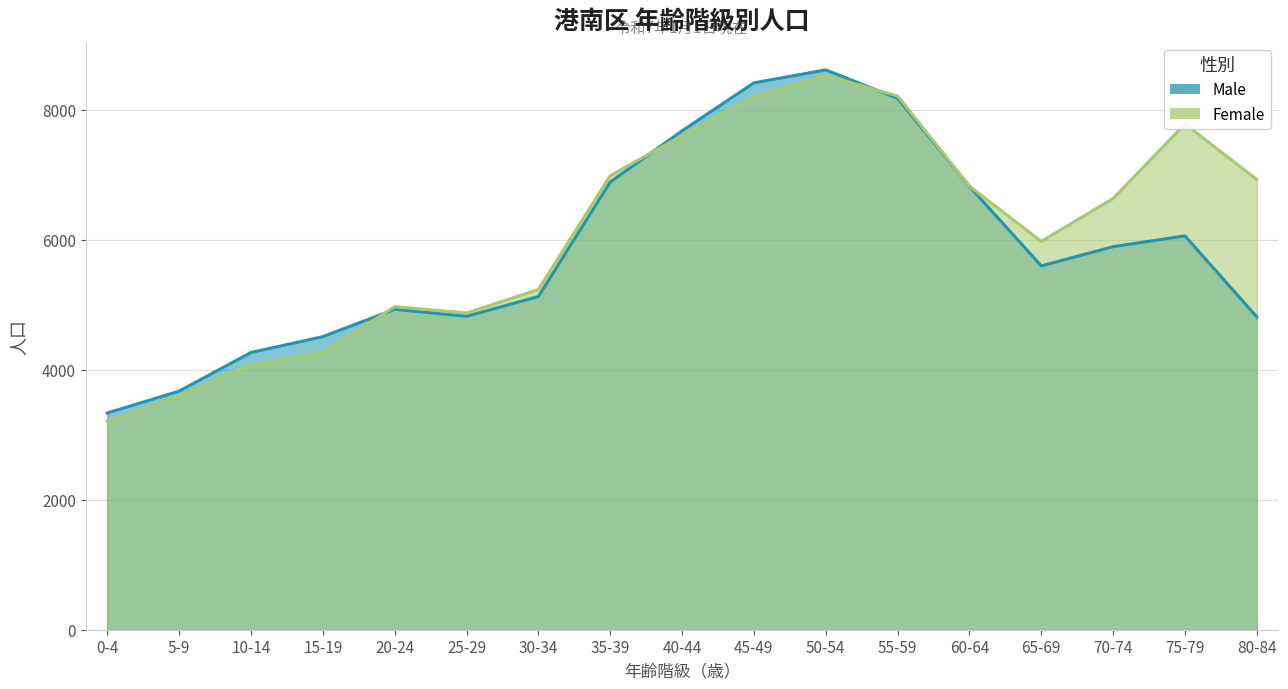

Which series has the largest total across all categories?

Female